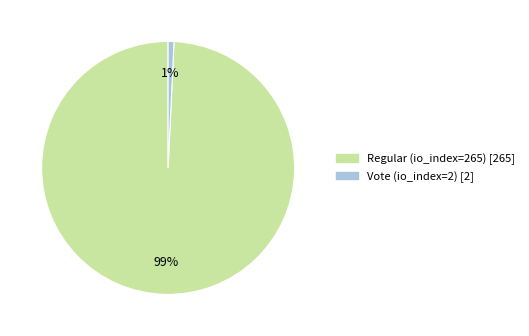

Is Vote (io_index=2) the majority of the pie?

No